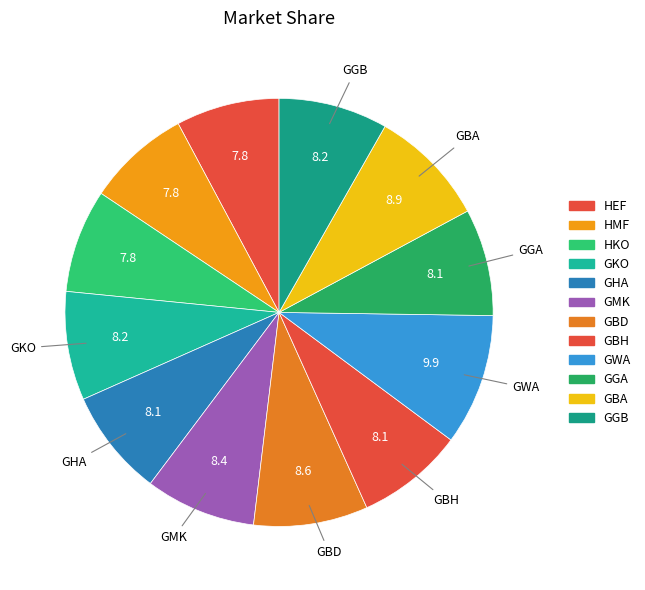

Is it true that GGB is 8% of the pie?

True